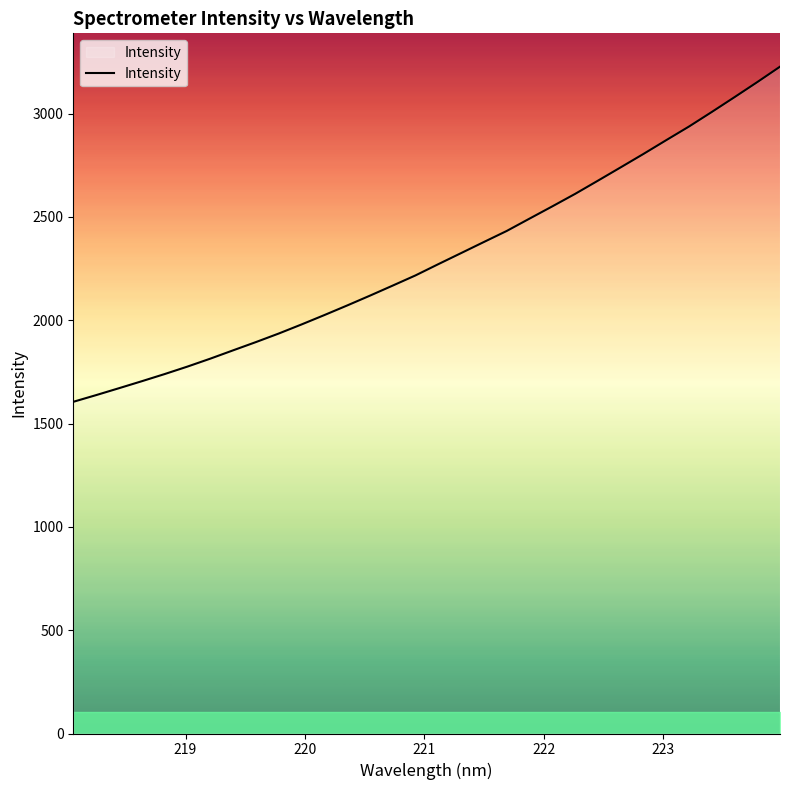

What is the maximum value shown in the chart?

3227.2